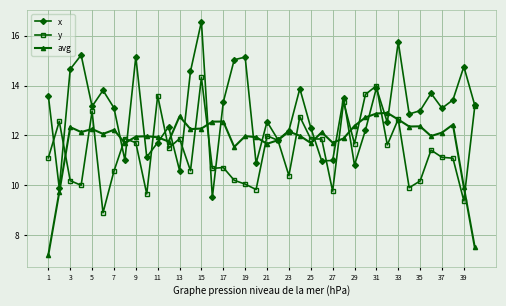

What is the value of the x point at the 40th from the left?

13.2